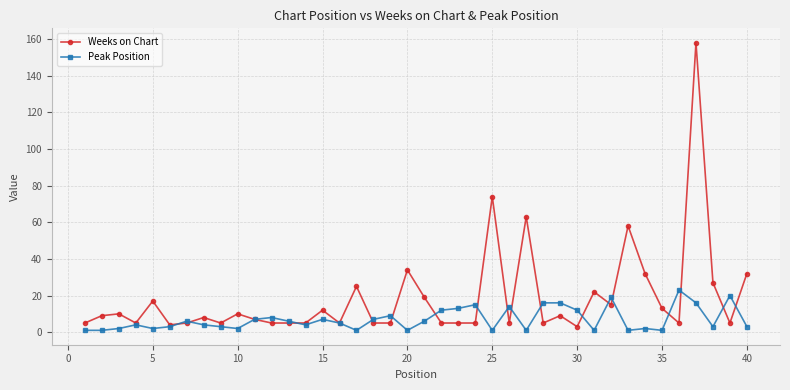

True or false: Peak Position has more than 0 interior local peaks.

True